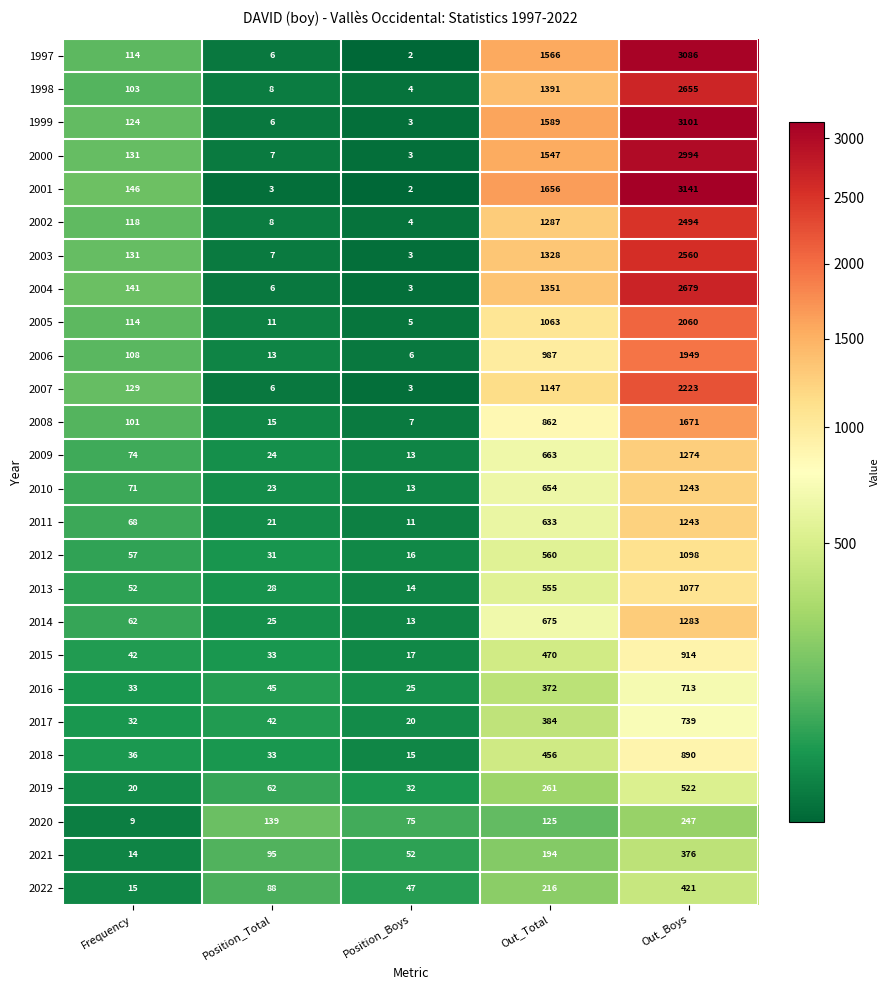

What is the difference between the second highest and second lowest values in the 2020 series?

64